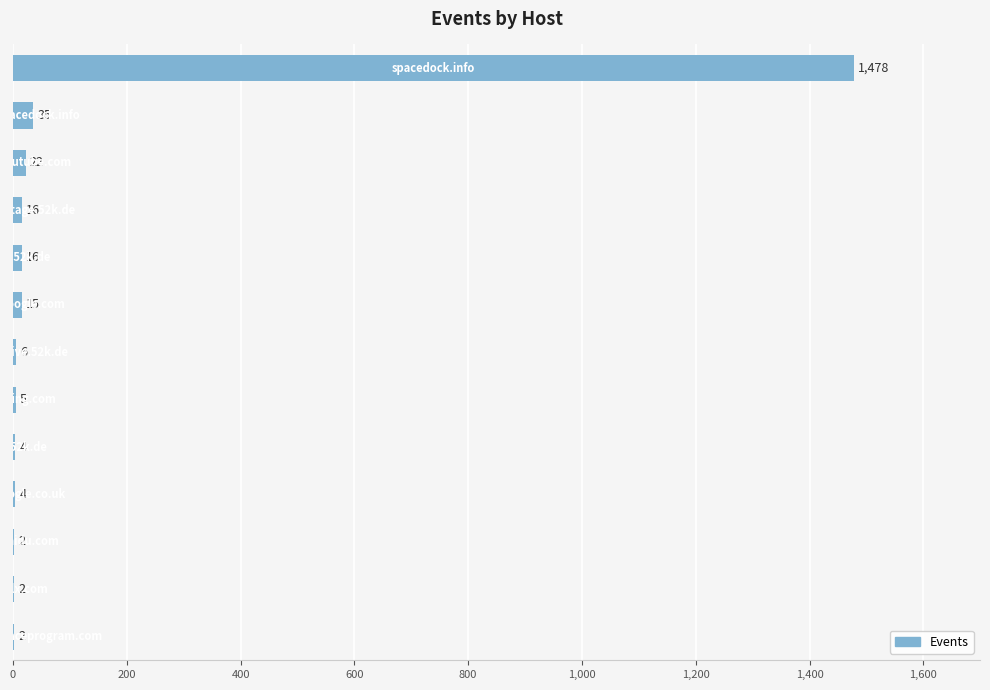

What is the maximum value shown in the chart?

1478